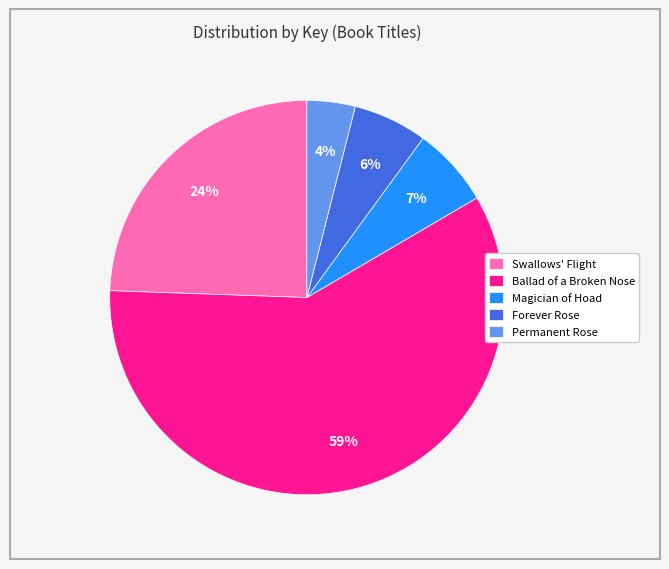

Between Forever Rose and Swallows' Flight, which is larger?

Swallows' Flight